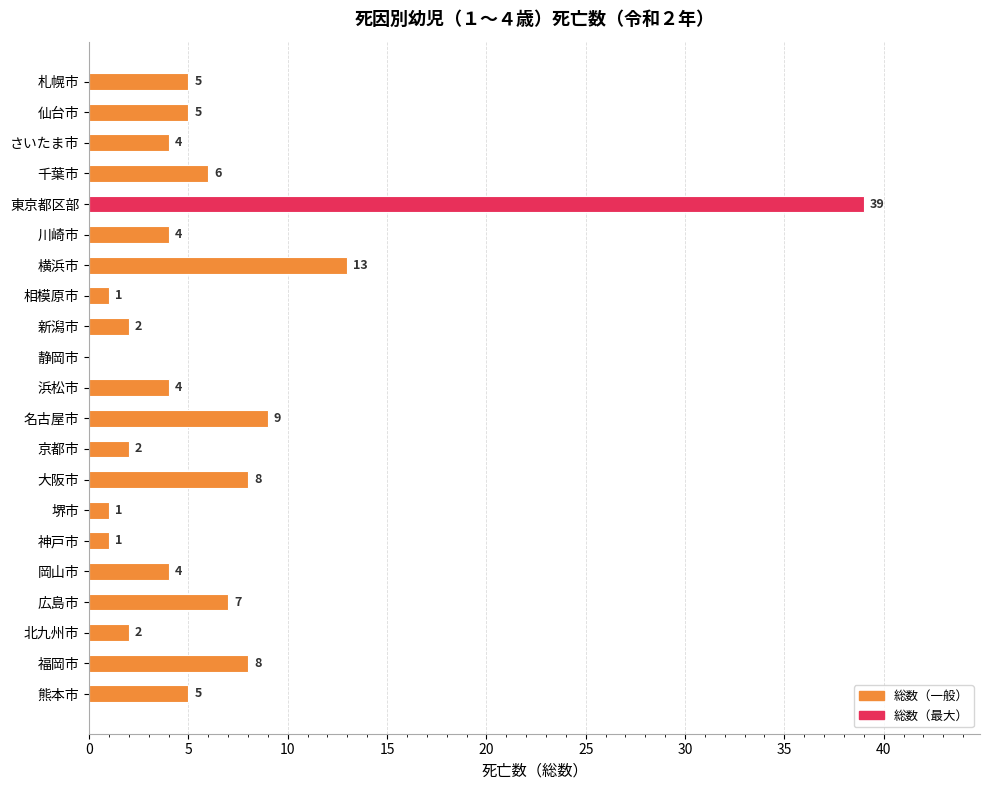

How many positive values are there?

20